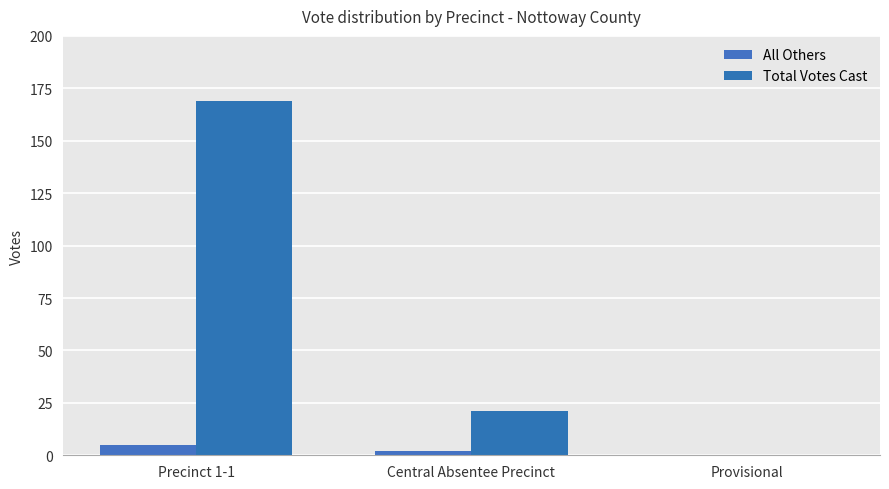

Which category has the lowest value in the Total Votes Cast series?

Provisional